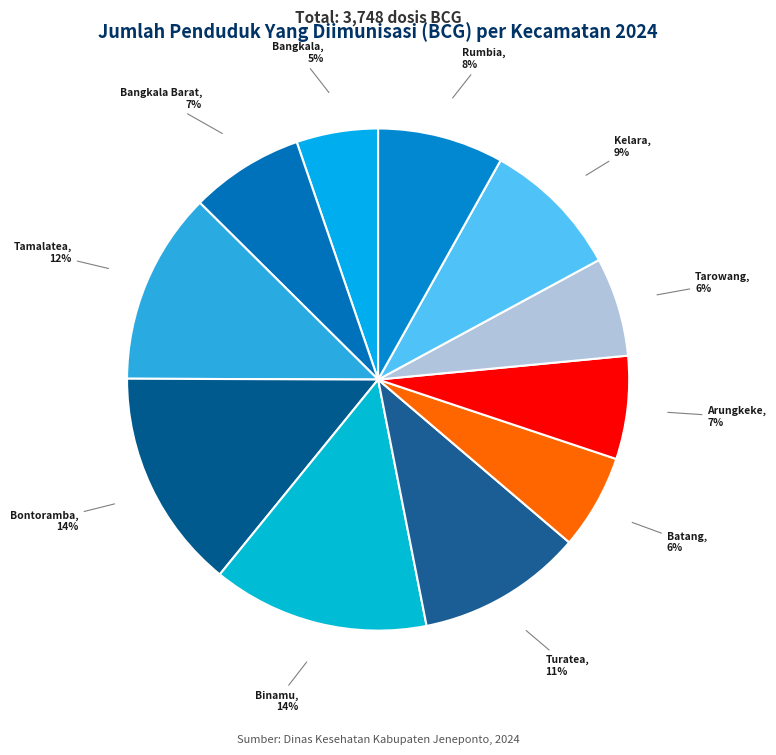

To the nearest percent, what percentage of the pie is Tamalatea?

12%